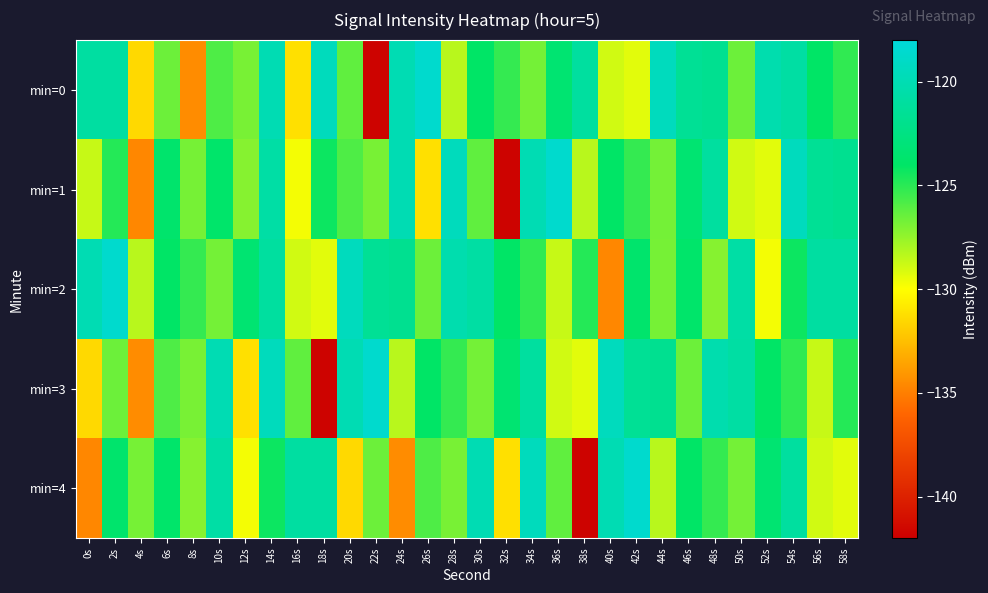

What is the minimum value shown in the chart?

-141.8